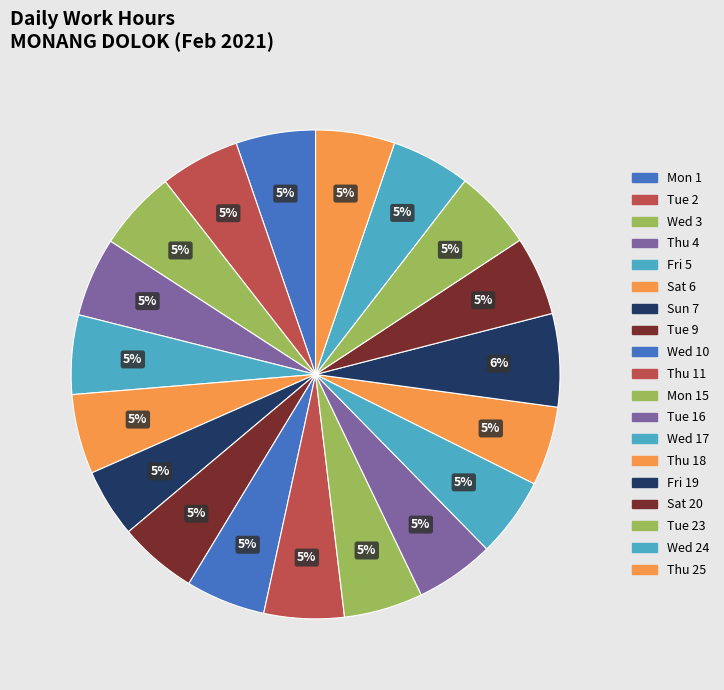

What percentage is NOT represented by Tue 2?

94.7%